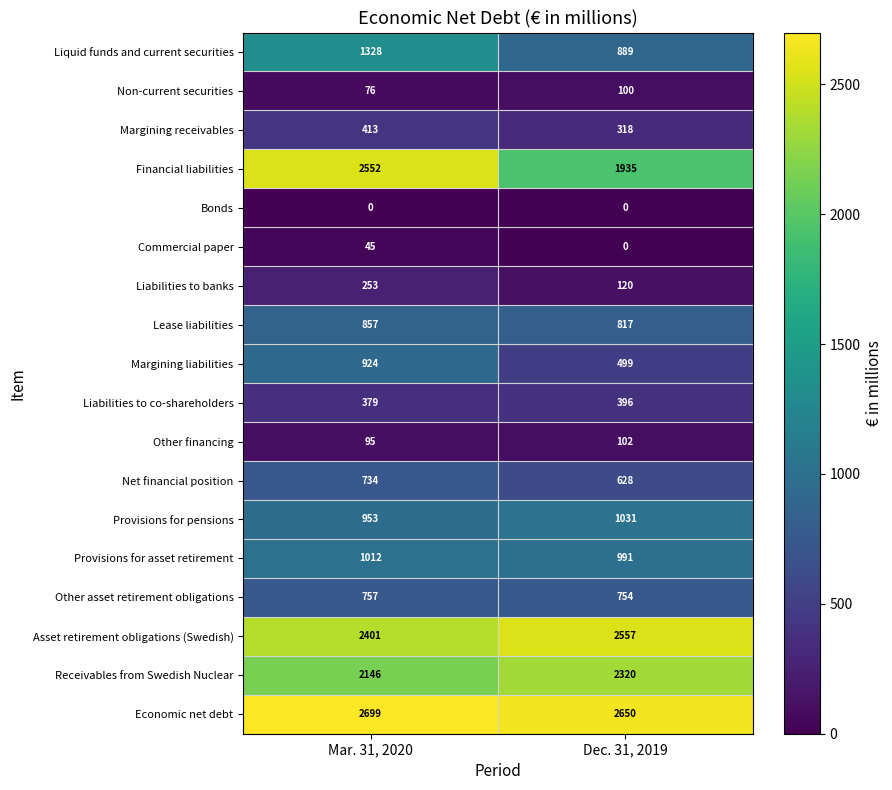

At which category is the sum across all series the highest?

Mar. 31, 2020